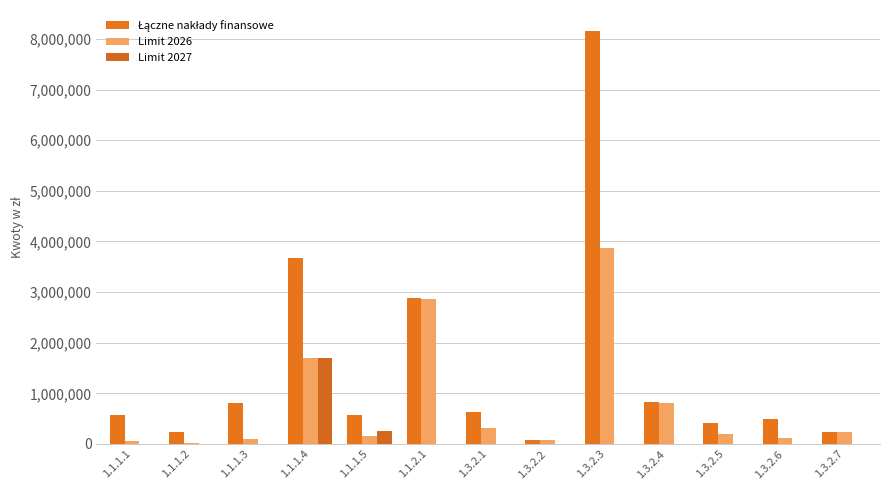

What is the difference between the maximum and second lowest values in the Łączne nakłady finansowe series?

7922948